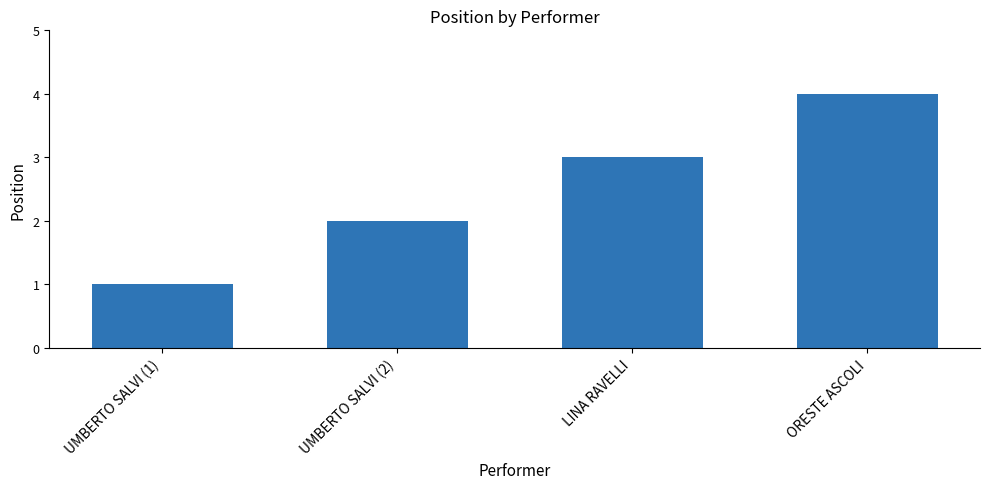

Are the bars grouped side by side (vs. stacked)?

No